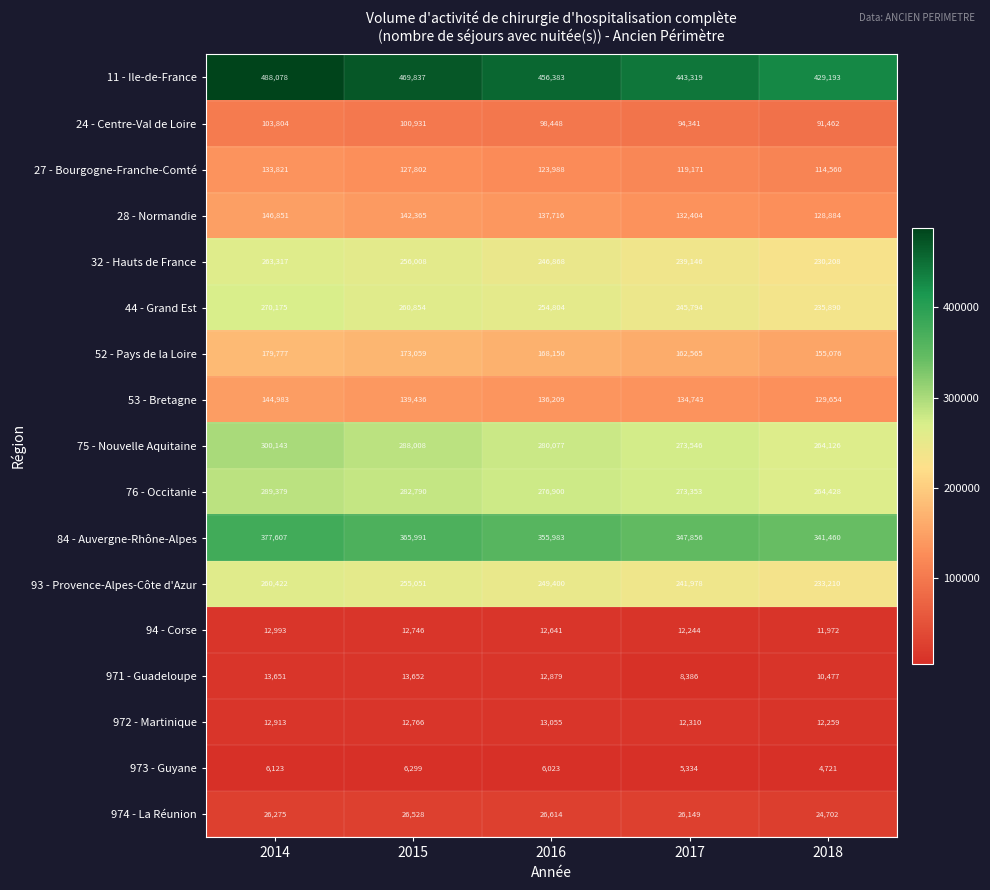

List the series in order of their peak value, lowest first.

973 - Guyane, 94 - Corse, 972 - Martinique, 971 - Guadeloupe, 974 - La Réunion, 24 - Centre-Val de Loire, 27 - Bourgogne-Franche-Comté, 53 - Bretagne, 28 - Normandie, 52 - Pays de la Loire, 93 - Provence-Alpes-Côte d'Azur, 32 - Hauts de France, 44 - Grand Est, 76 - Occitanie, 75 - Nouvelle Aquitaine, 84 - Auvergne-Rhône-Alpes, 11 - Ile-de-France